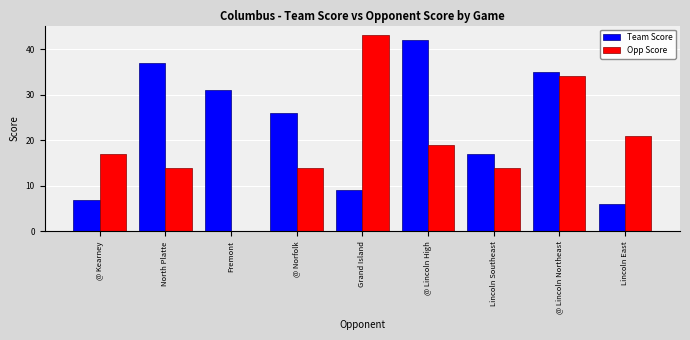

Which series changed the most between Grand Island and Lincoln East?

Opp Score